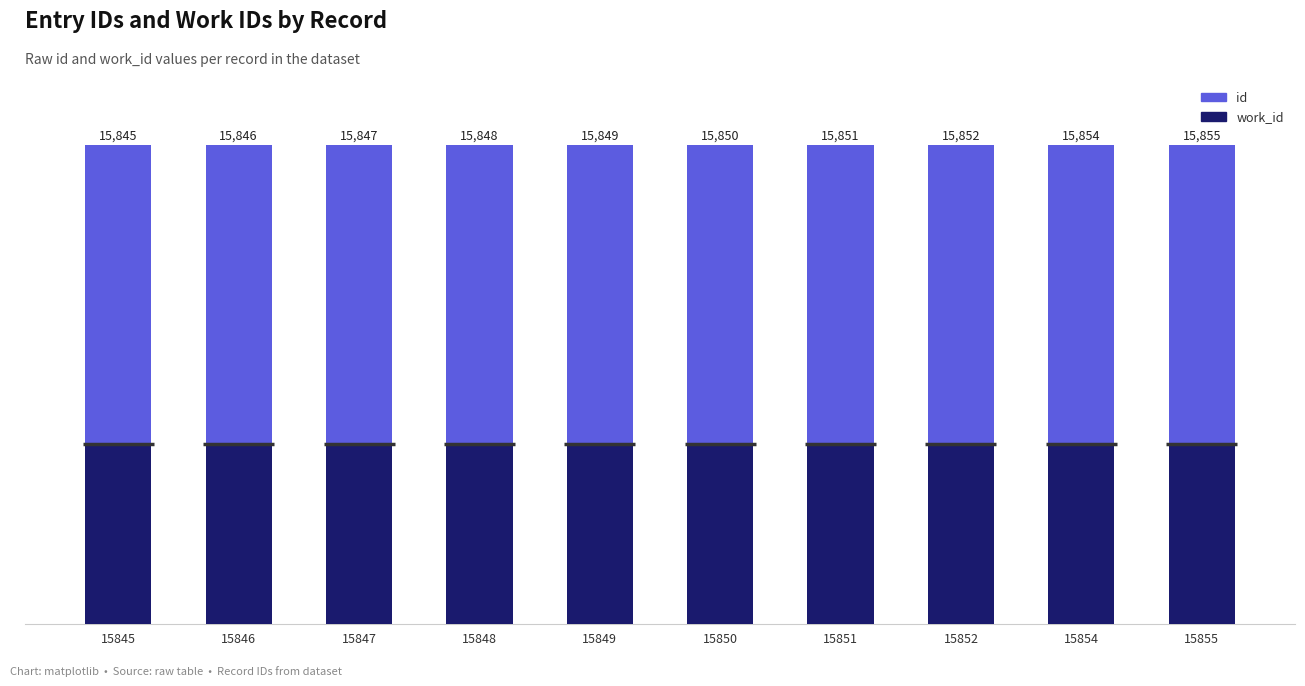

True or false: id has a value of 15854 at 15854.

True